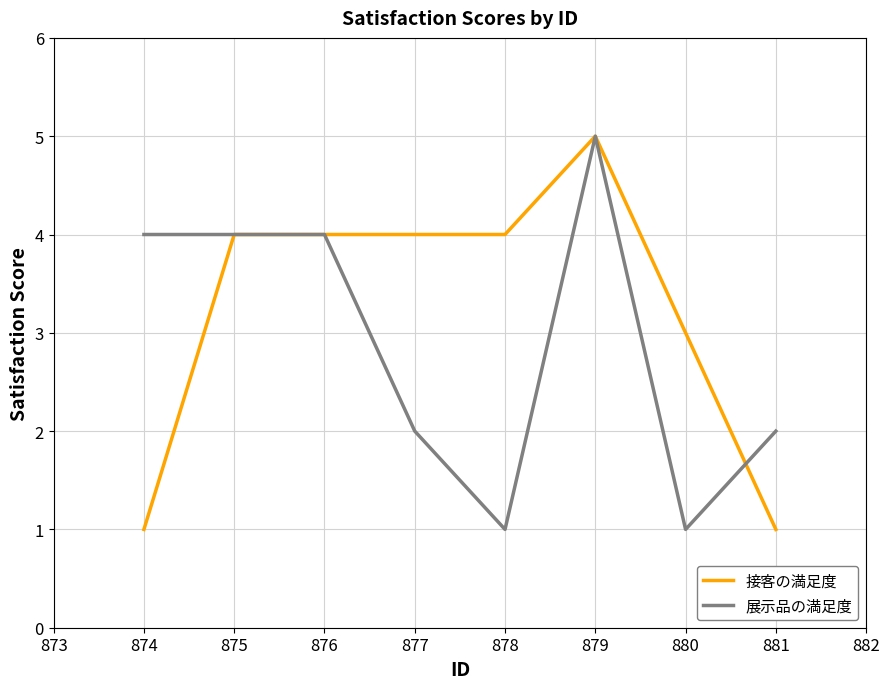

How many distinct data groups are displayed?

2